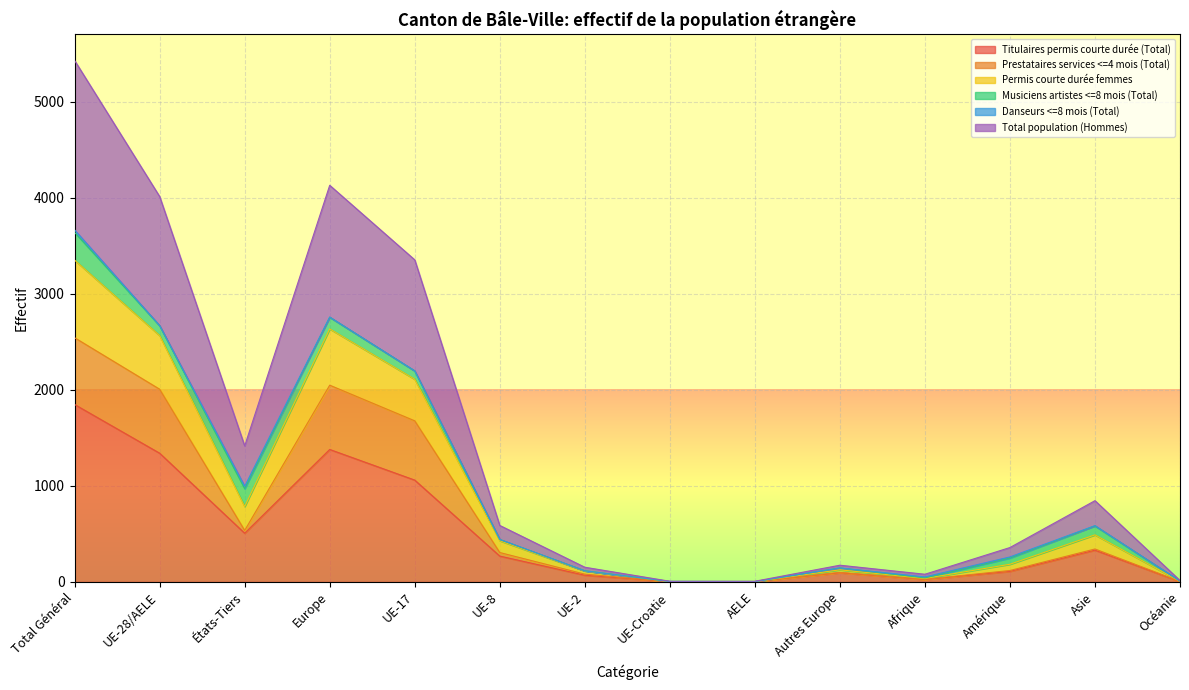

Where is Titulaires permis courte durée (Total) nearest to the value 924?

UE-17